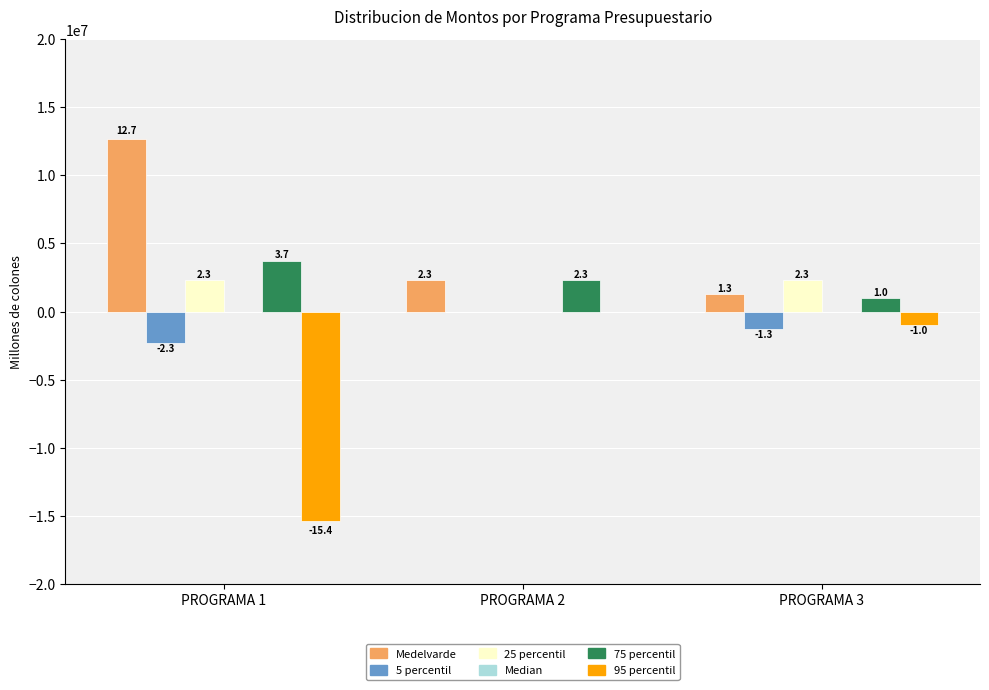

Are the bars horizontal?

No